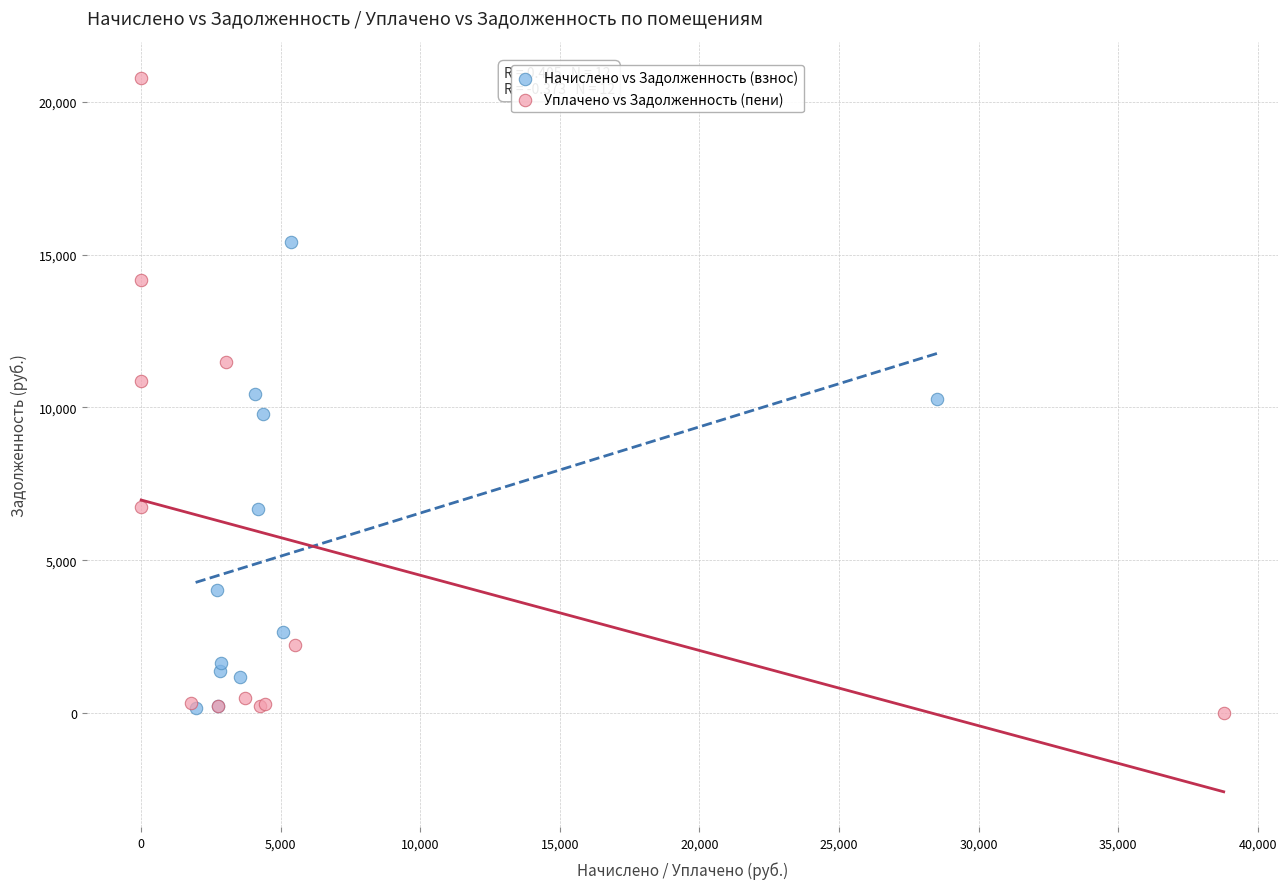

Which series has the largest Y range (max minus min)?

Уплачено vs Задолженность (пени)